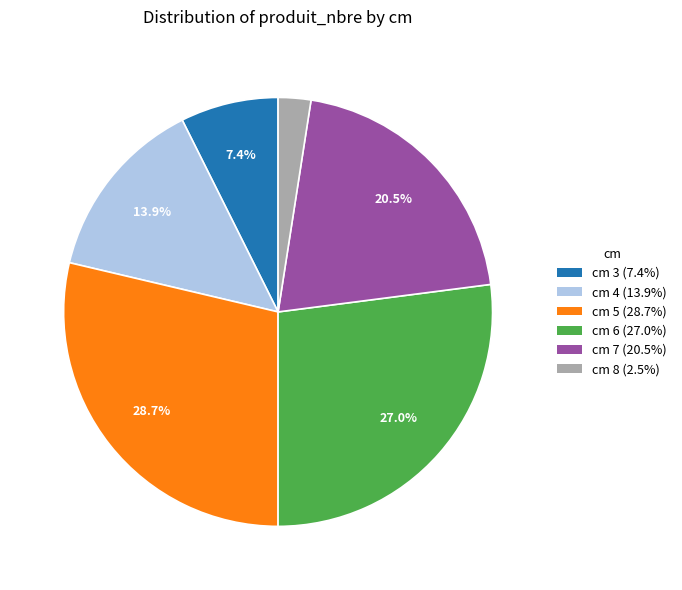

Rank the categories by value from highest to lowest.

cm 5, cm 6, cm 7, cm 4, cm 3, cm 8